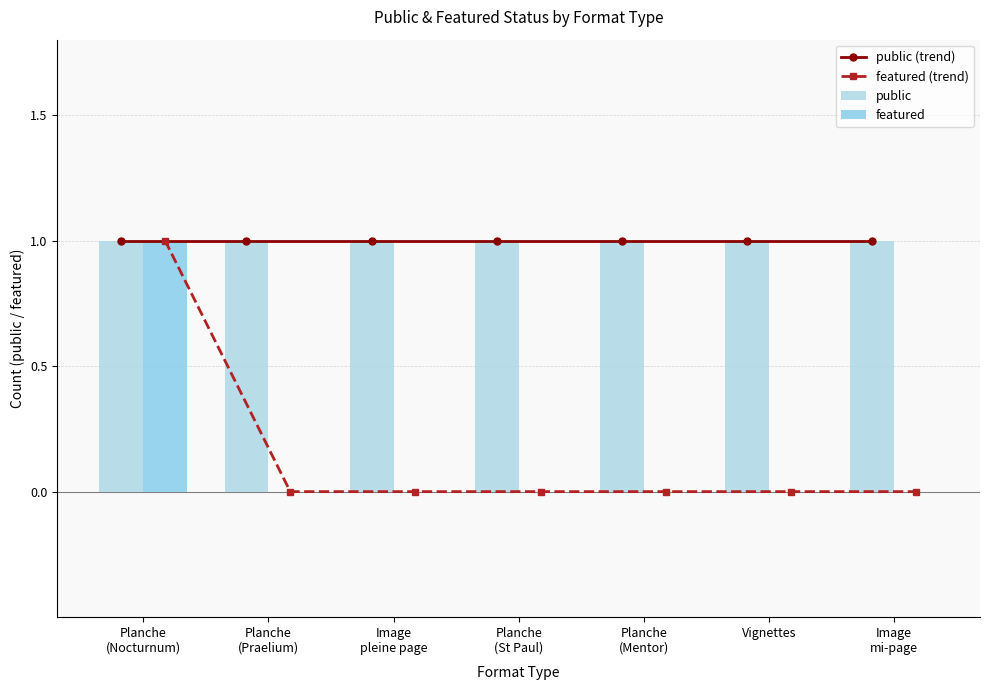

What is the sum of the public values at Image
pleine page and Planche
(St Paul)?

2